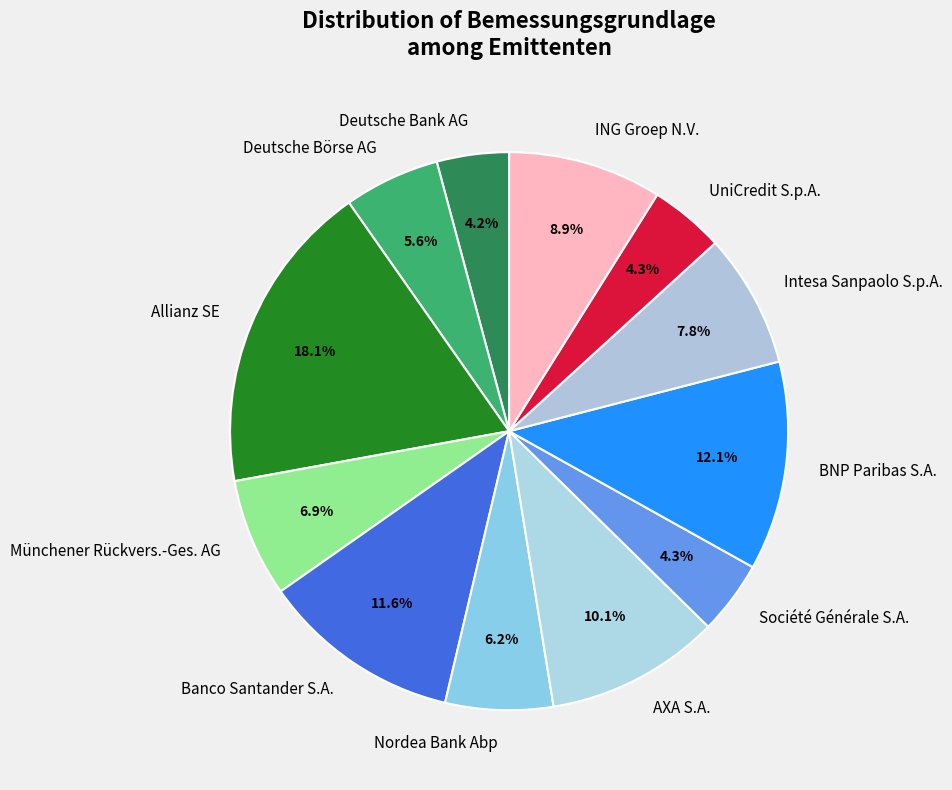

What is the largest slice in the pie chart?

Allianz SE